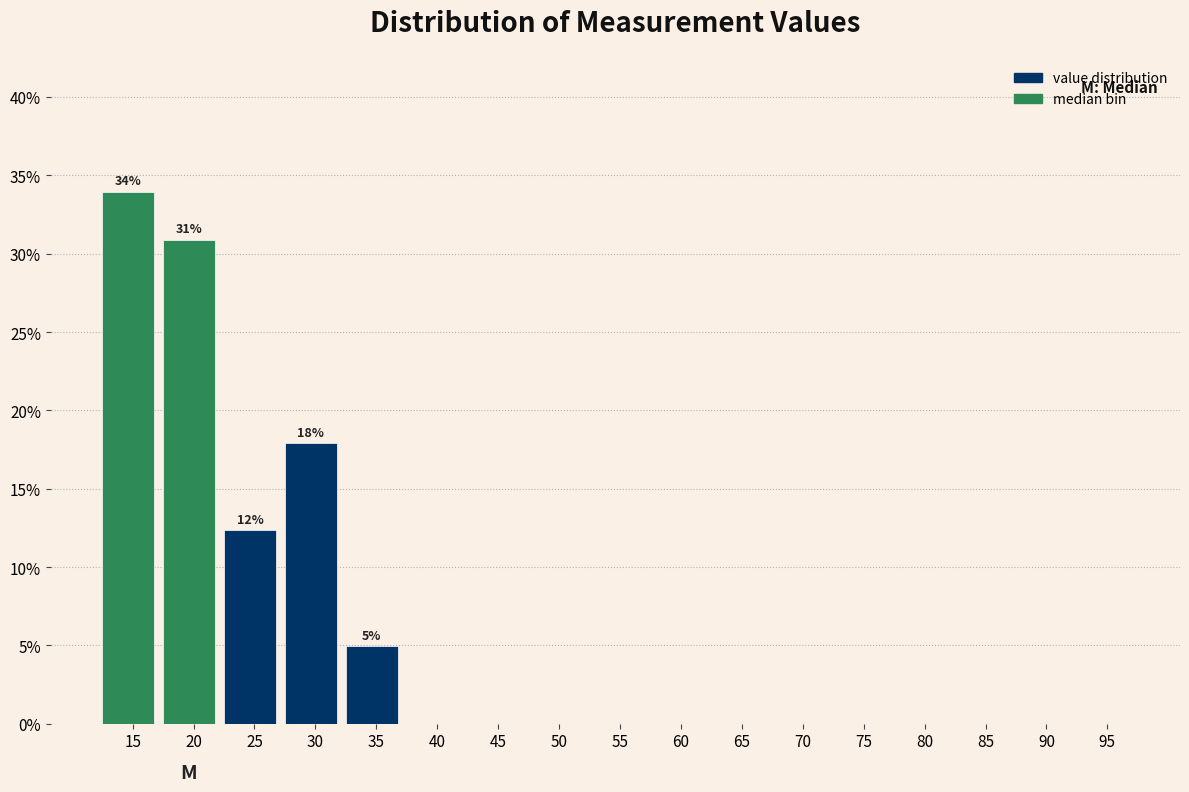

Reading left to right, what are all the values shown in this chart?

15=34.0	20=30.9	25=12.3	30=17.9	35=4.9	40=0.0	45=0.0	50=0.0	55=0.0	60=0.0	65=0.0	70=0.0	75=0.0	80=0.0	85=0.0	90=0.0	95=0.0